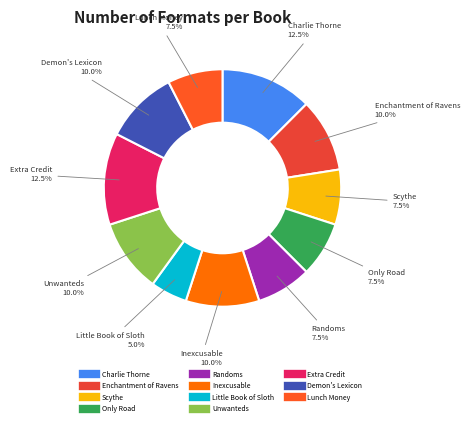

Count the number of slices in the pie.

11